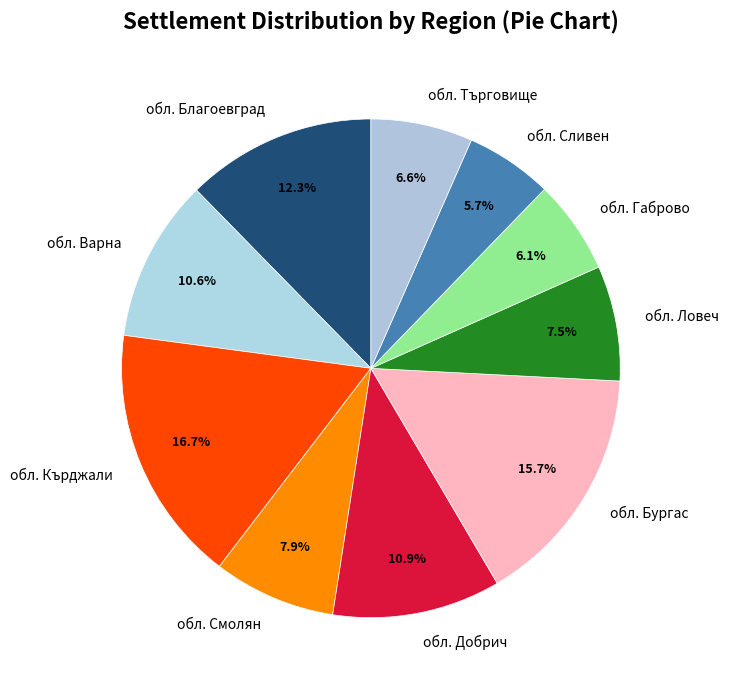

How many slices are in this pie chart?

10